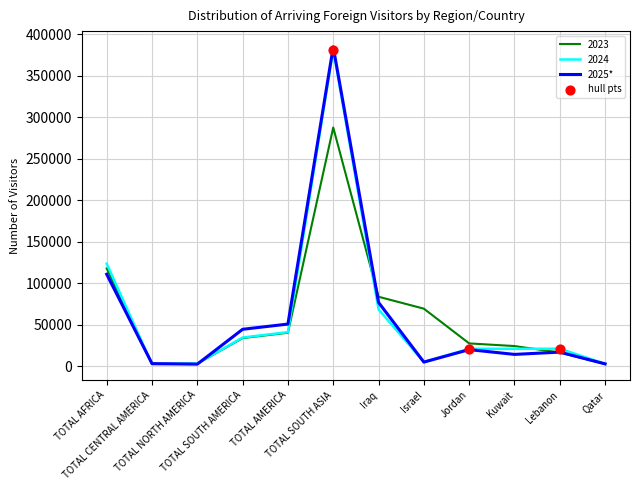

At how many categories does at least one series exceed 224073?

1